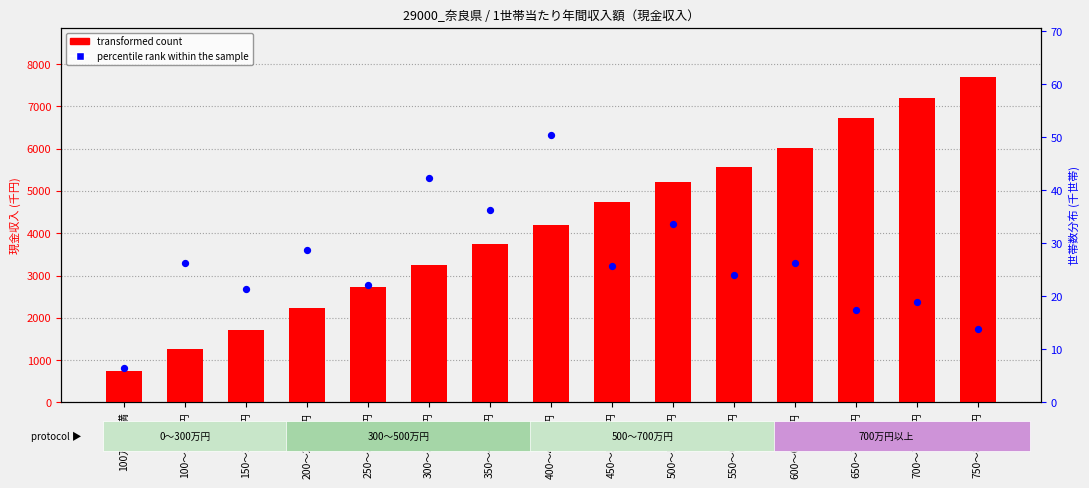

Which series contains the highest Y value?

transformed count